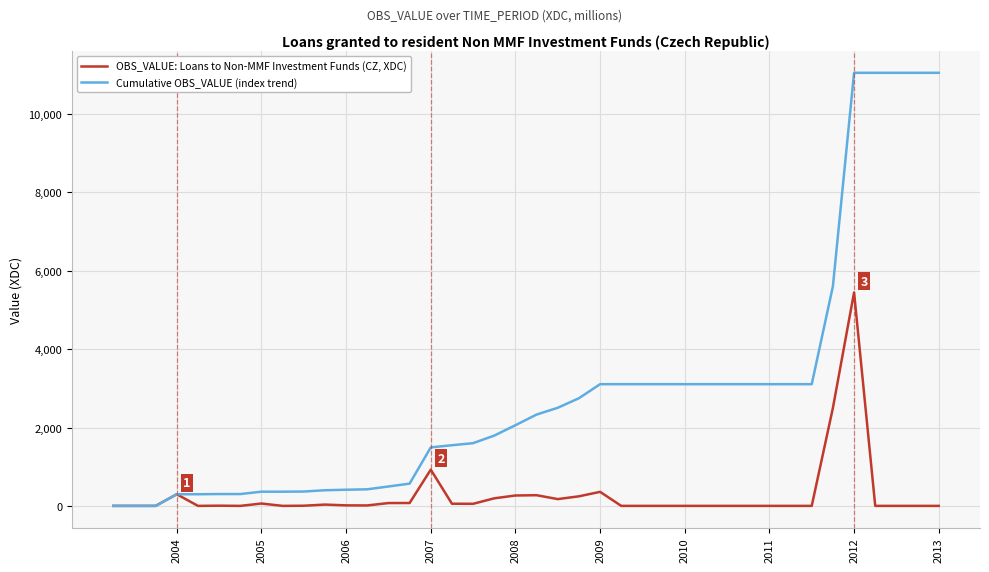

Which series has the largest total across all categories?

Cumulative OBS_VALUE (index trend)